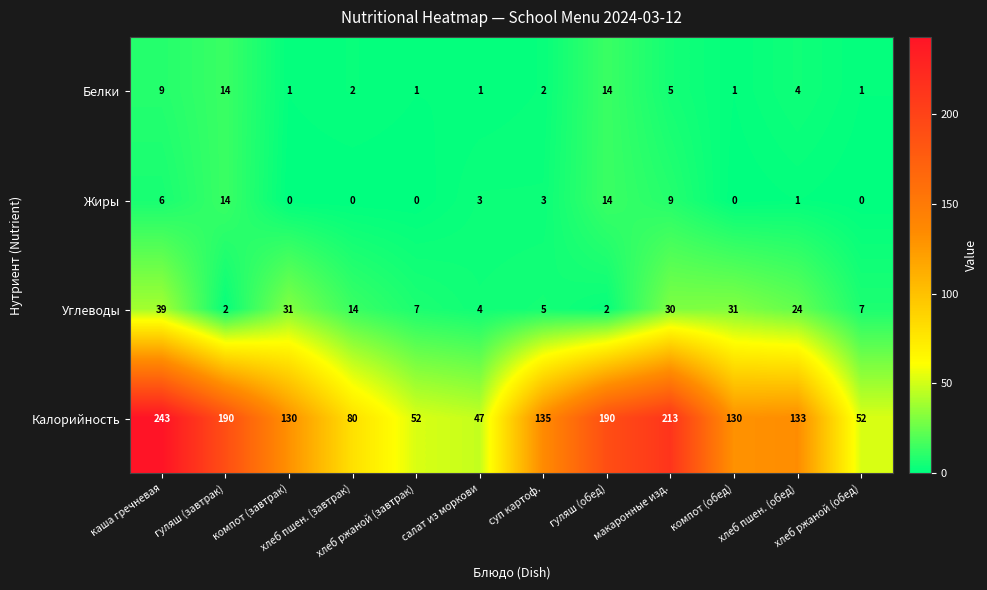

What is the minimum value for Калорийность?

47